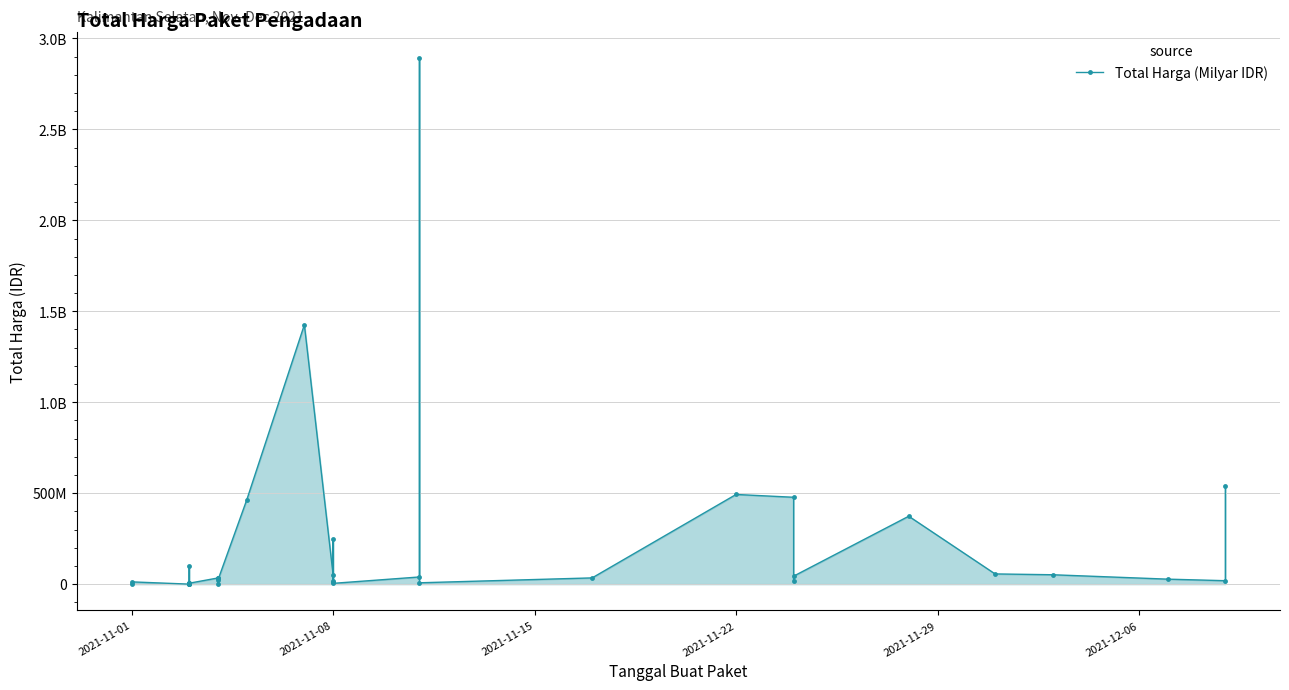

How many points are lower than both their immediate neighbors (excluding endpoints)?

10